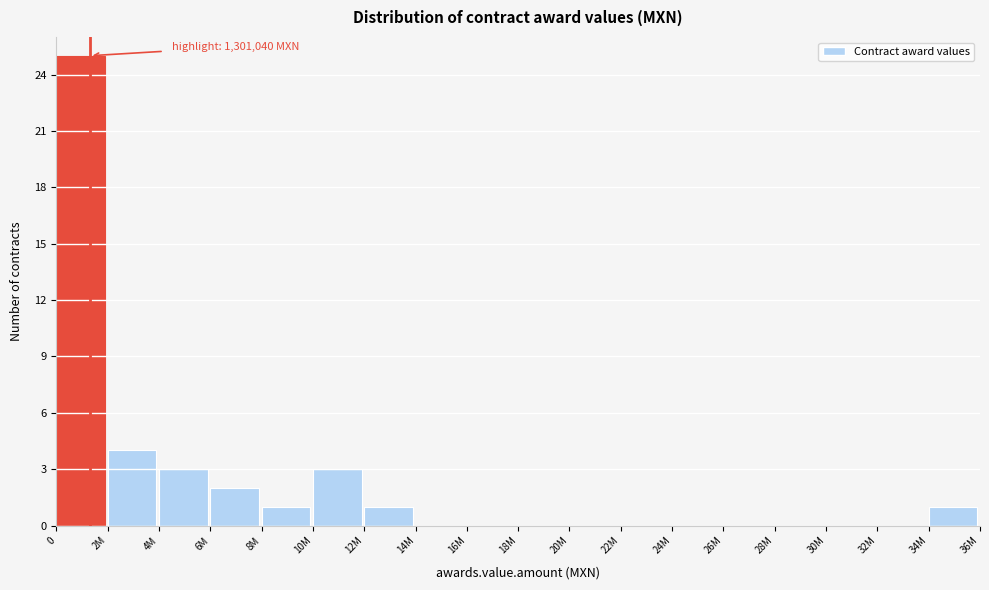

Reading left to right, list all the values displayed in this chart.

0=25	2M=4	4M=3	6M=2	8M=1	10M=3	12M=1	14M=0	16M=0	18M=0	20M=0	22M=0	24M=0	26M=0	28M=0	30M=0	32M=0	34M=1